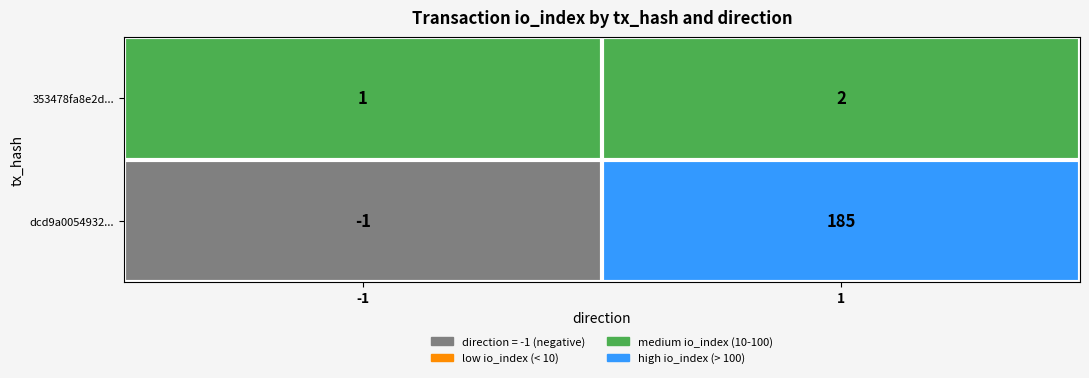

Reading left to right, what are all the values shown in this chart?

353478fa8e2d...: 1	2
dcd9a0054932...: -1	185